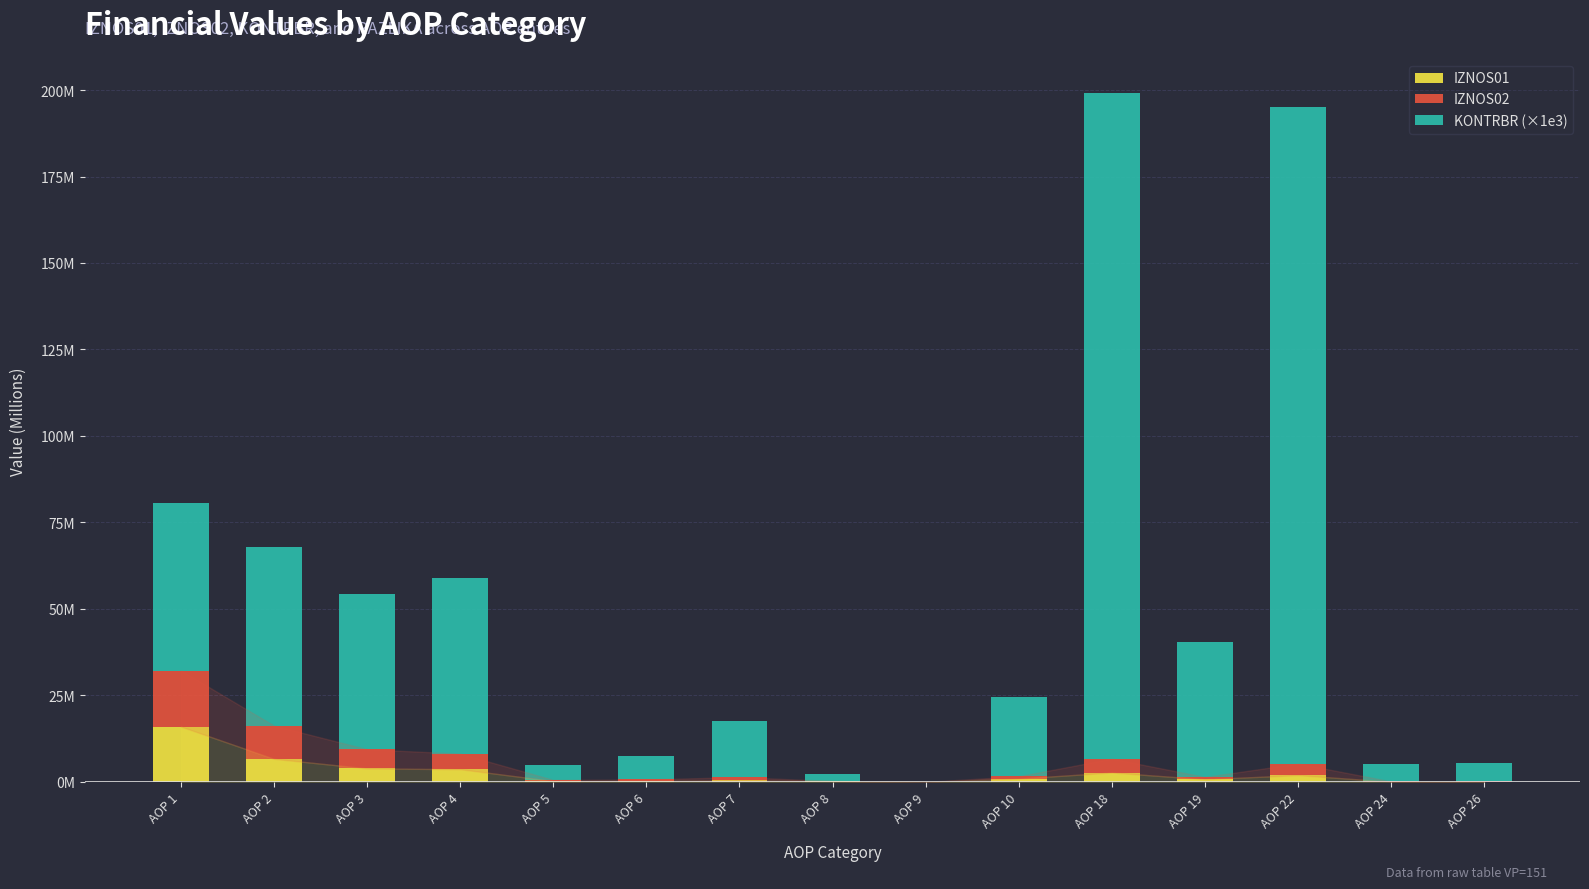

Which series changed the most between AOP 3 and AOP 5?

KONTRBR (×1e3)